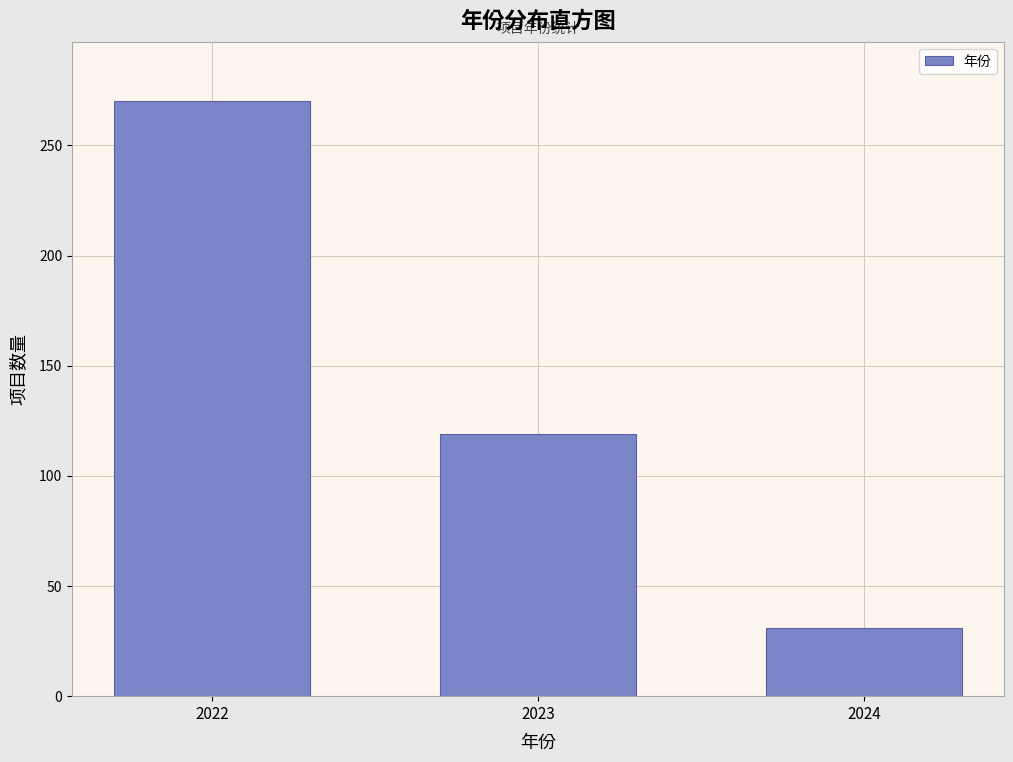

Reading left to right, what are all the values shown in this chart?

270	119	31